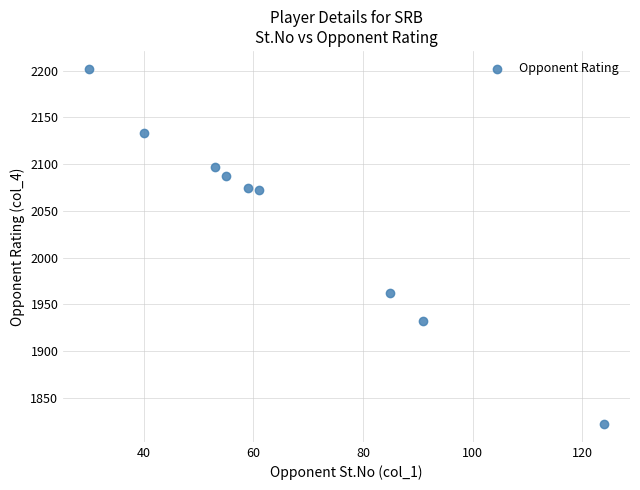

What Y value in the scatter plot is closest to 2012?

1962